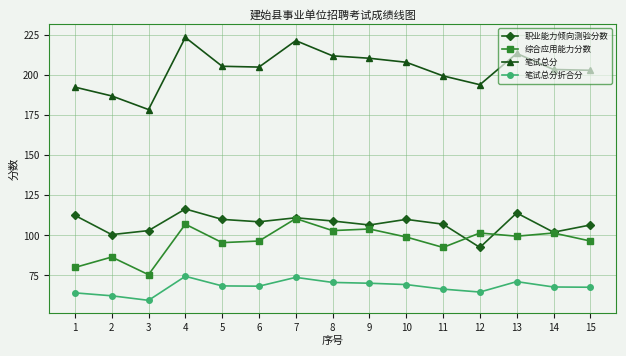

True or false: 笔试总分 and 综合应用能力分数 cross at least once.

False